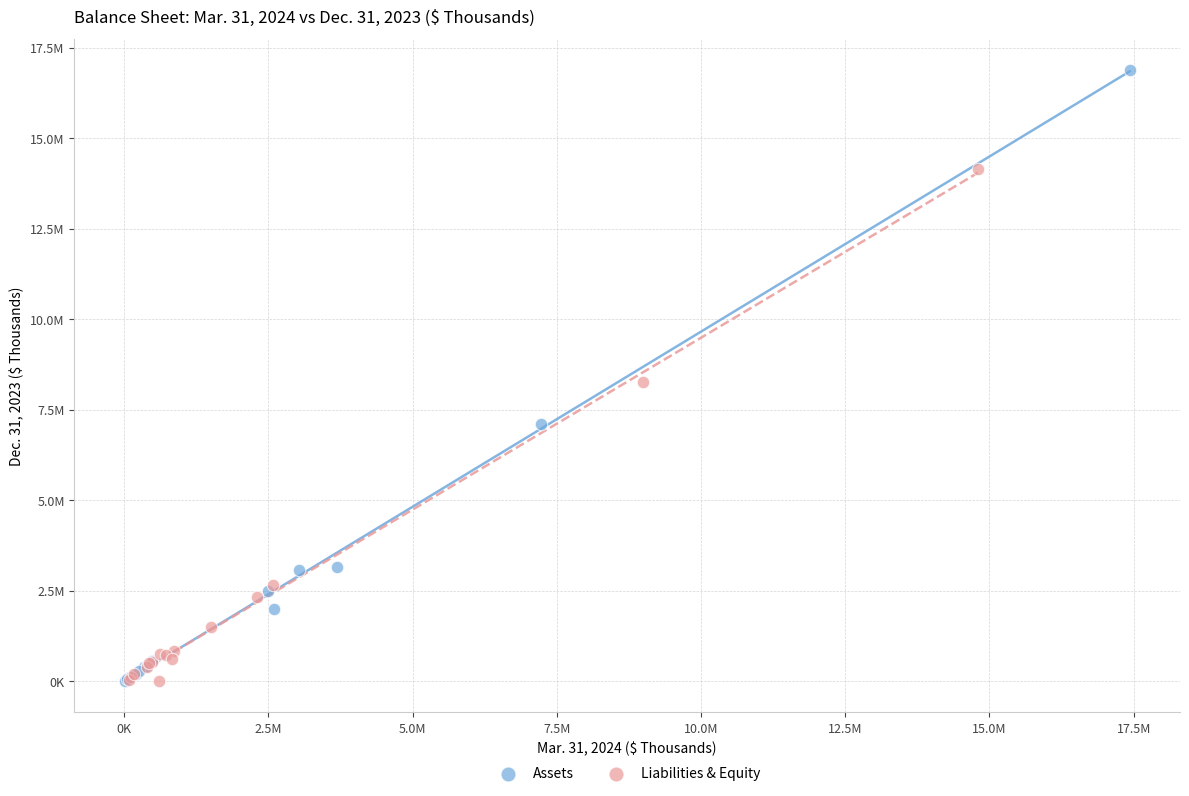

What are all the series names shown in the legend?

Assets, Liabilities & Equity